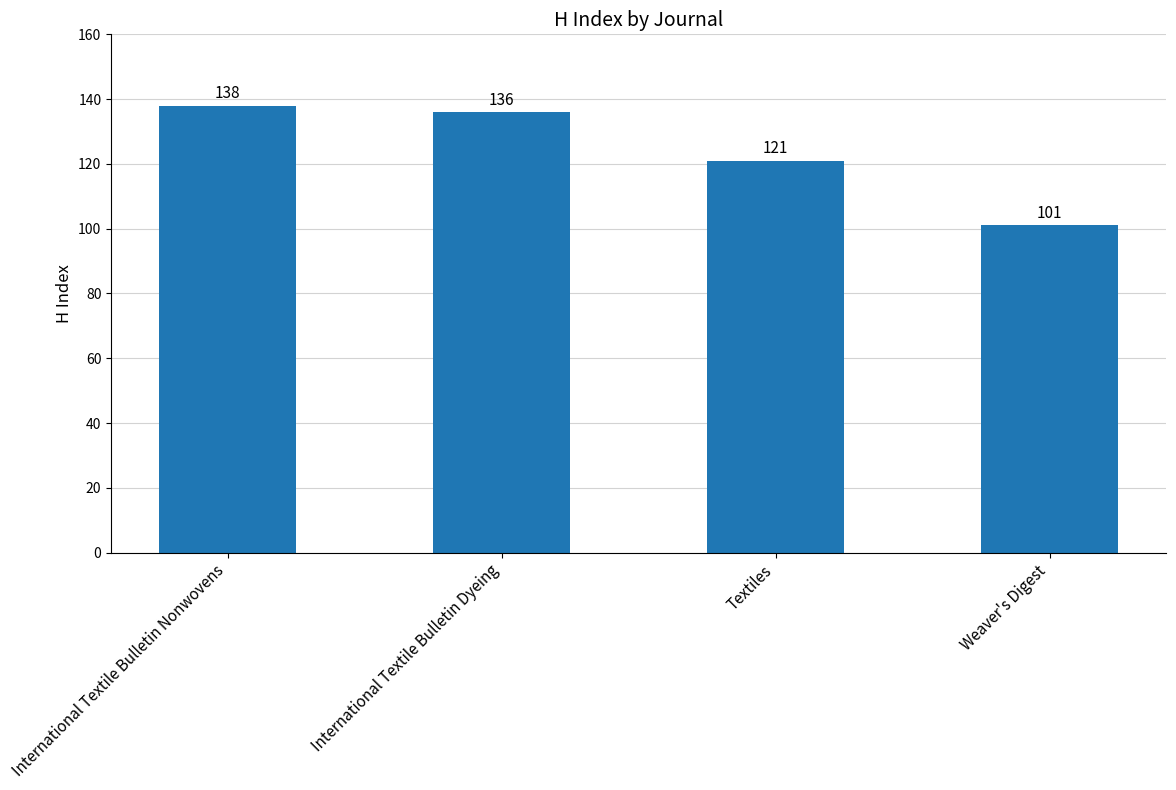

Rank the categories by value from lowest to highest.

Weaver's Digest, Textiles, International Textile Bulletin Dyeing, International Textile Bulletin Nonwovens